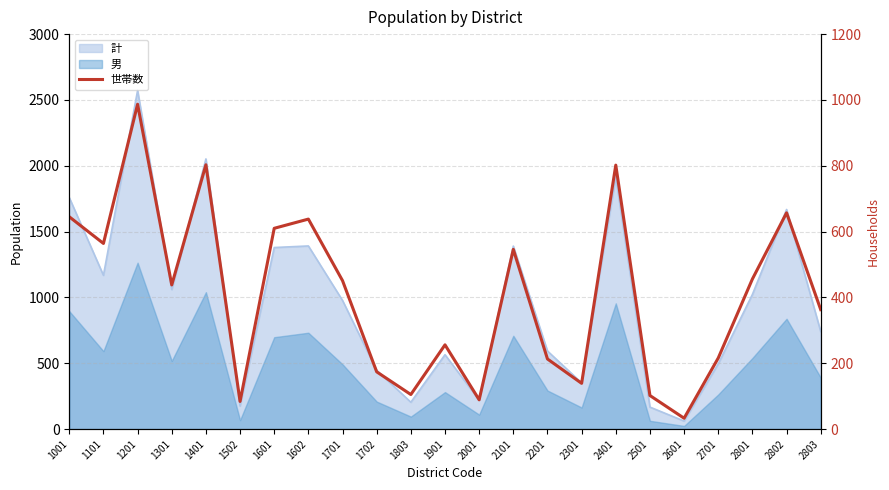

Reading left to right, list all the values displayed in this chart.

1001=645	1101=564	1201=987	1301=438	1401=803	1502=84	1601=610	1602=638	1701=451	1702=174	1803=105	1901=256	2001=89	2101=546	2201=213	2301=139	2401=802	2501=102	2601=33	2701=216	2801=456	2802=657	2803=363